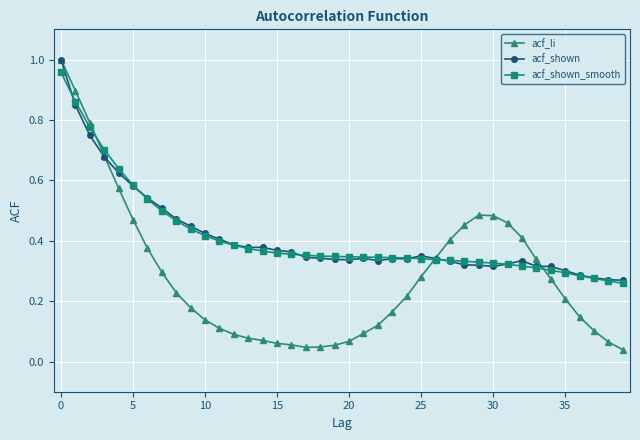

Which series has the widest spread of values?

acf_li